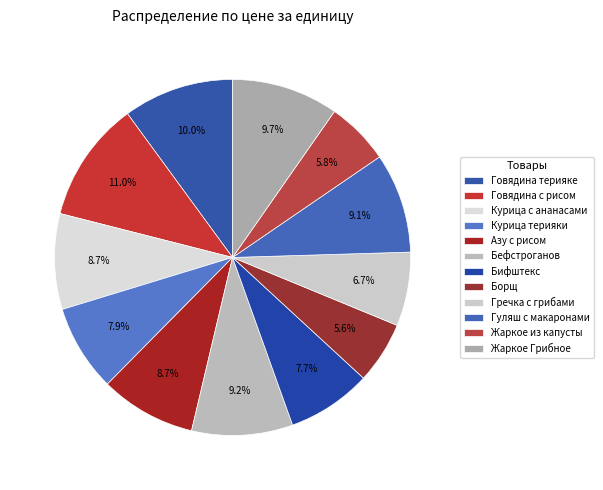

What is the largest slice in the pie chart?

Говядина с рисом